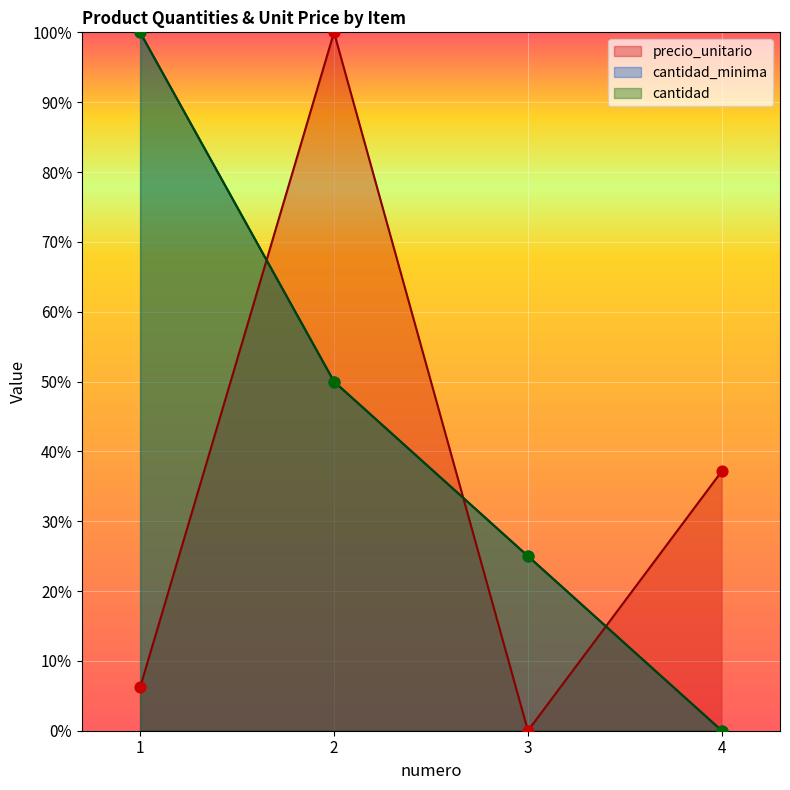

Which series has the widest spread of Y values?

precio_unitario